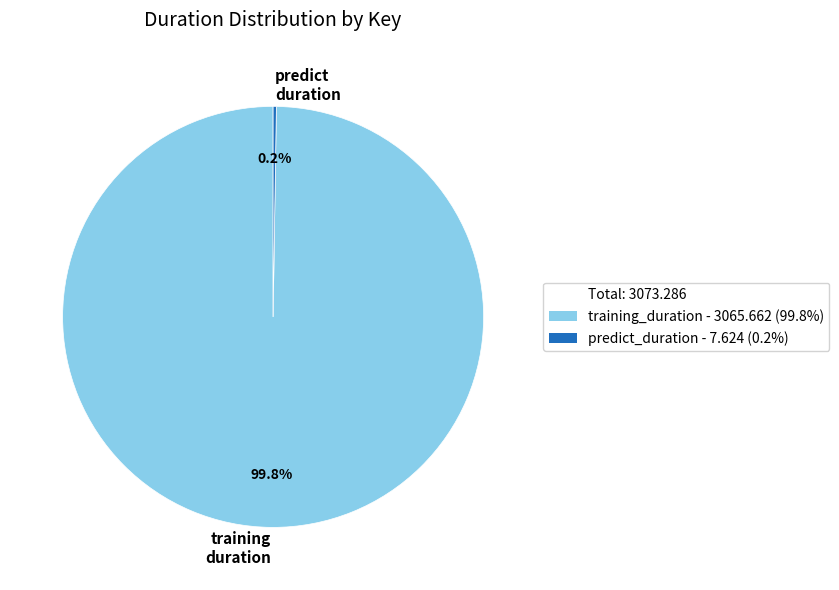

What is the majority slice?

training duration